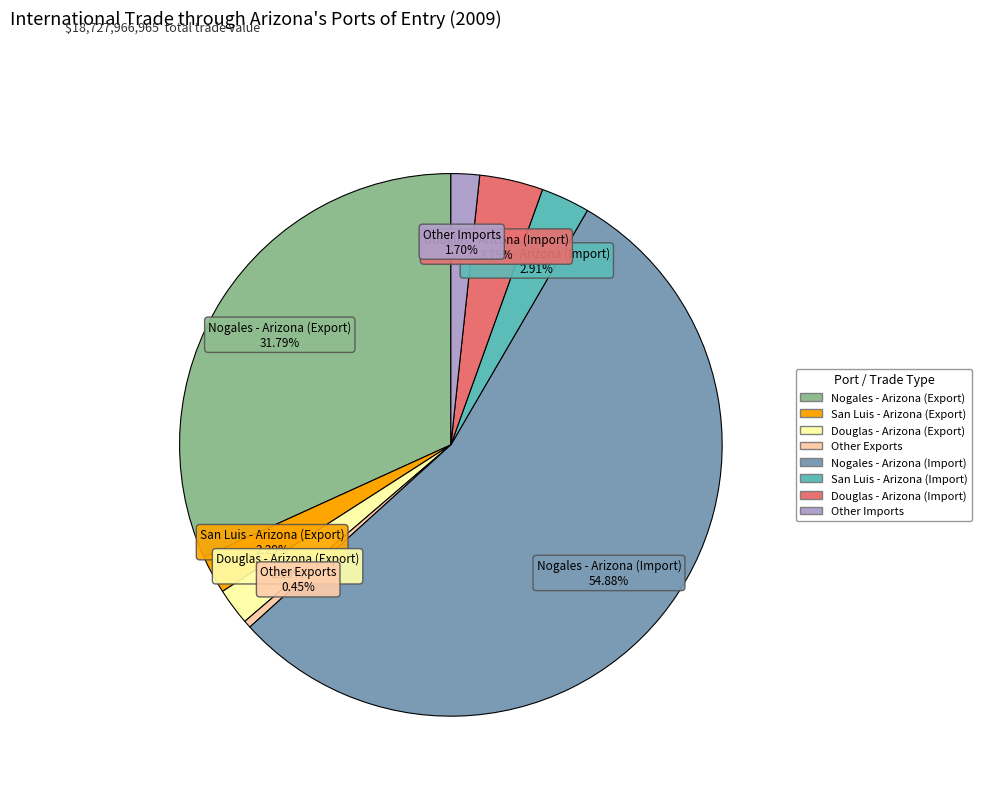

To the nearest percent, what portion does Douglas - Arizona (Export) represent?

2%